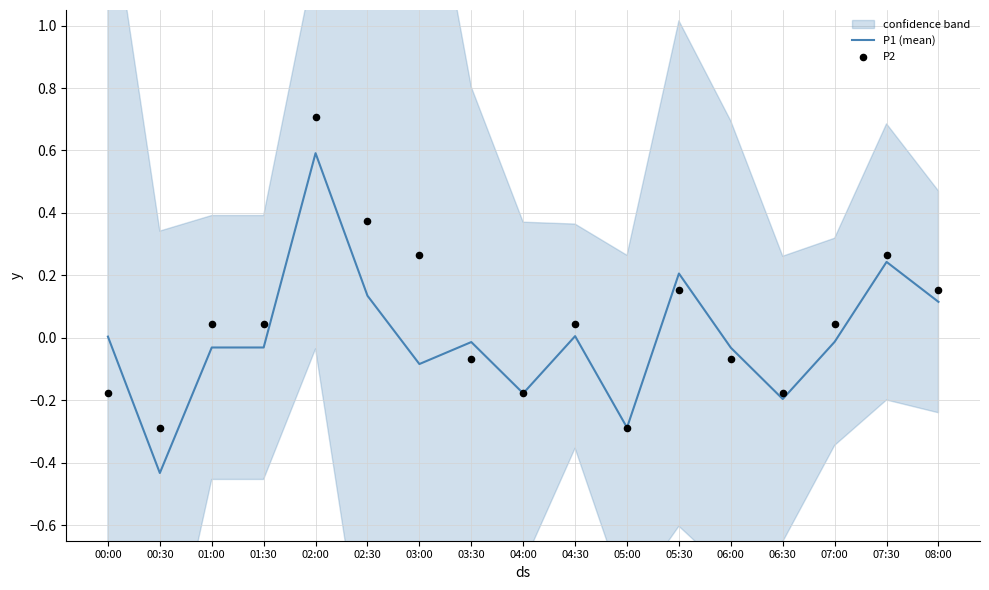

Which series contains the lowest Y value?

P1 (mean)